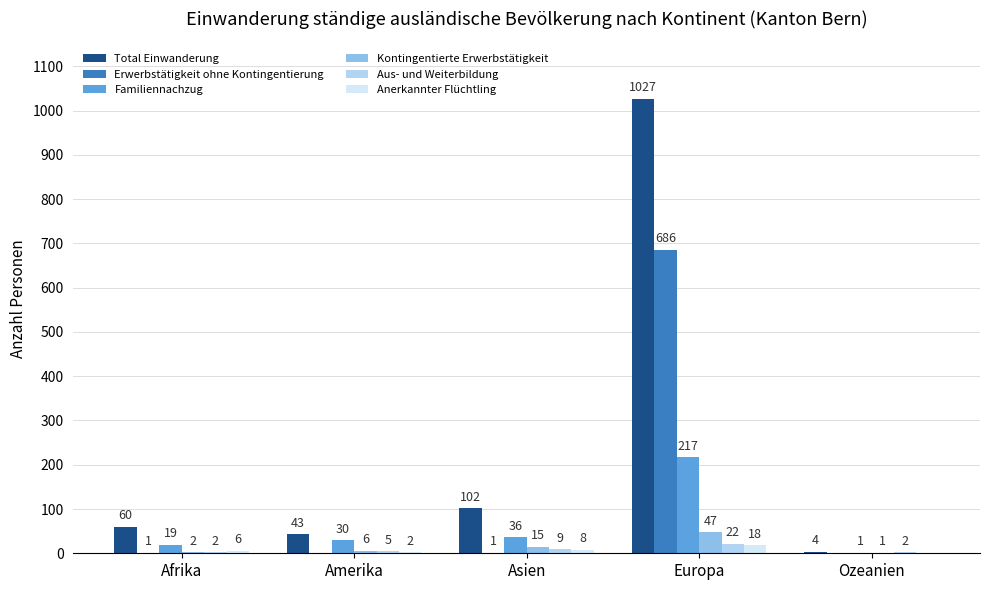

The Kontingentierte Erwerbstätigkeit series shows 2 at Afrika. True or false?

True